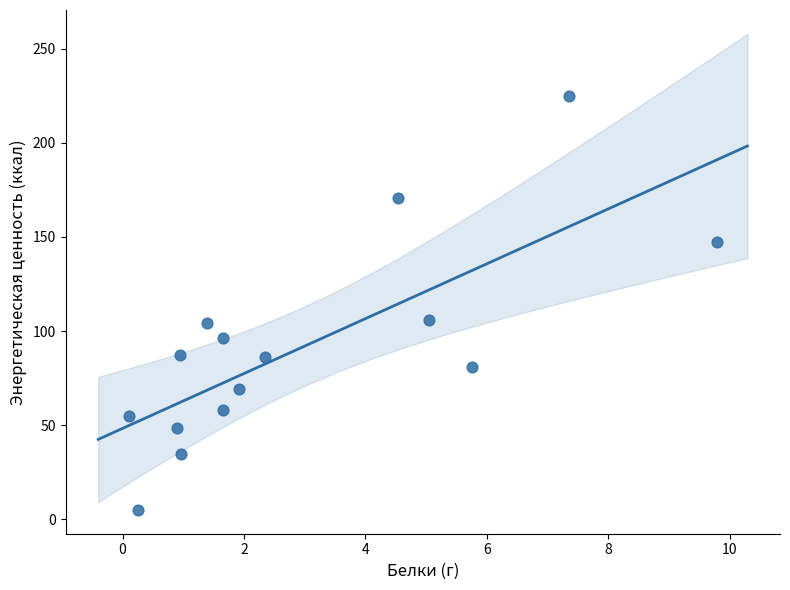

What is the range of X values (max minus min)?

9.7